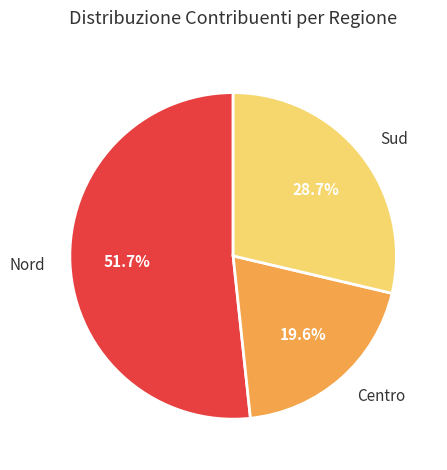

What percentage do Centro and Nord together represent?

71.3%